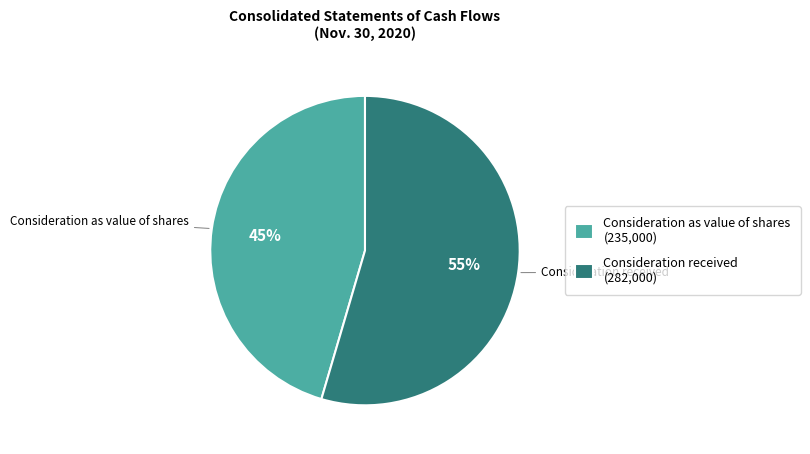

Is there any slice that represents more than half of the pie?

Yes